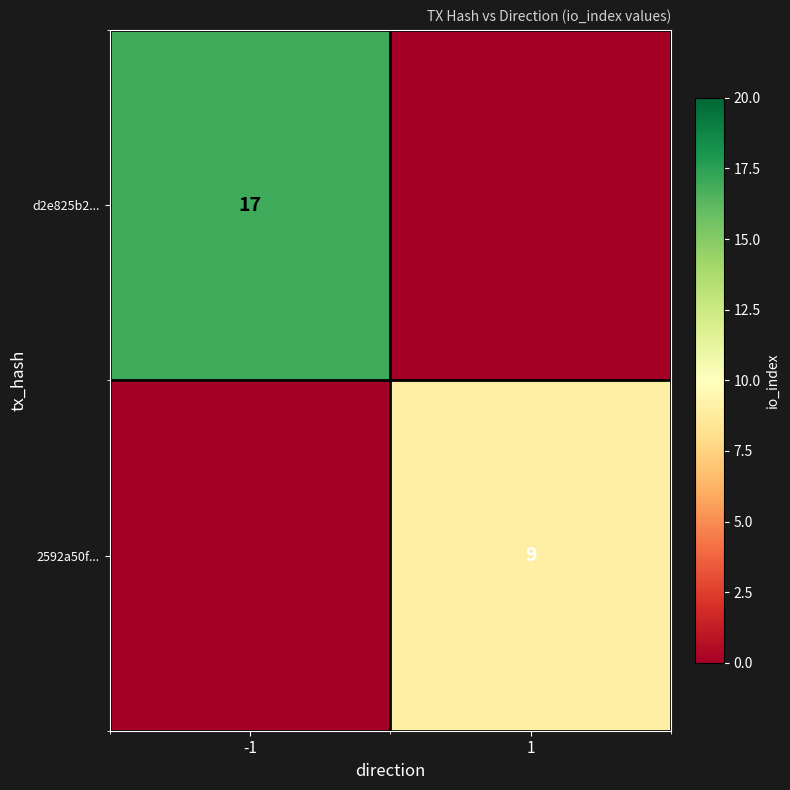

True or false: d2e825b2... has a value of 23 at -1.

False